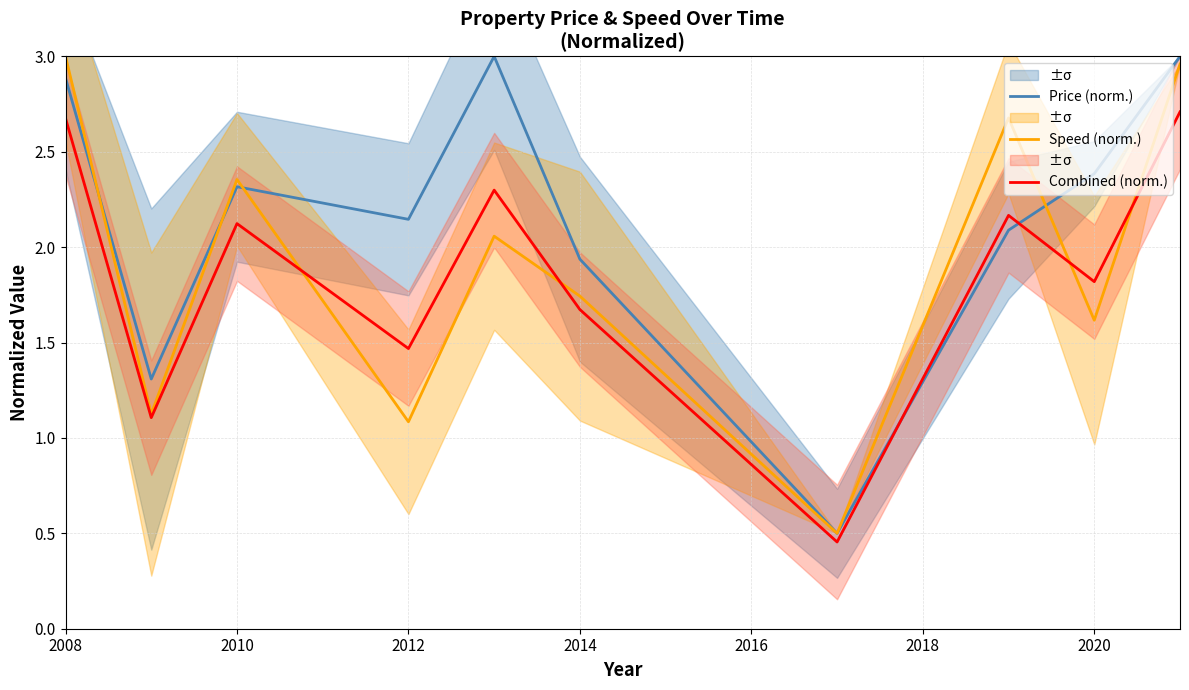

Which series has the largest range (max minus min)?

Price (norm.)